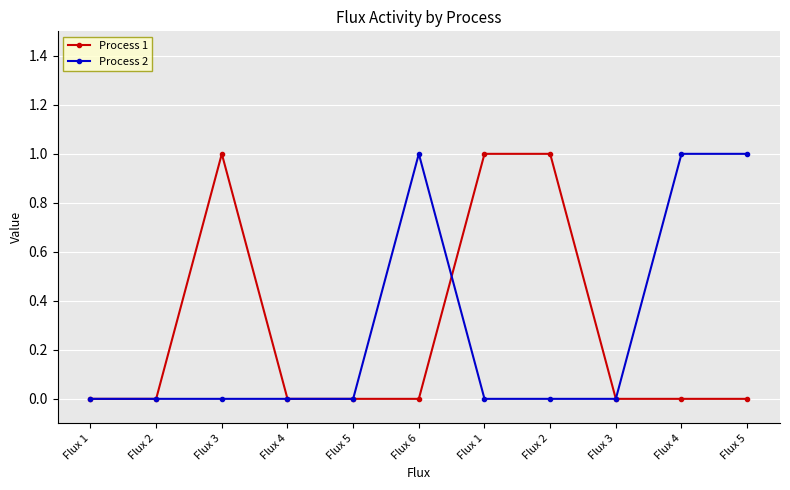

What is the difference between the maximum and minimum values in the Process 1 series?

1